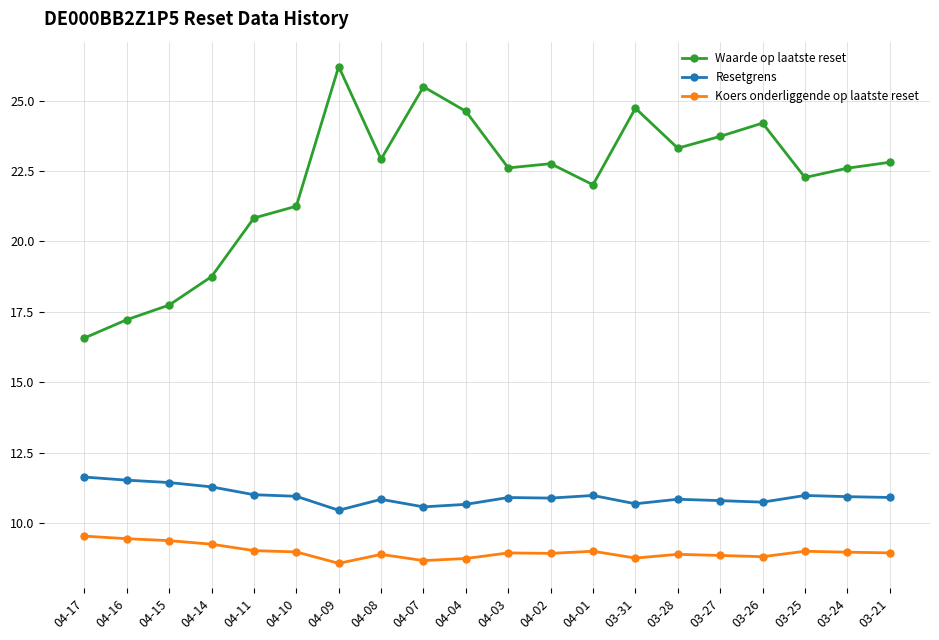

What is the label of the 16th point from the left?

03-27